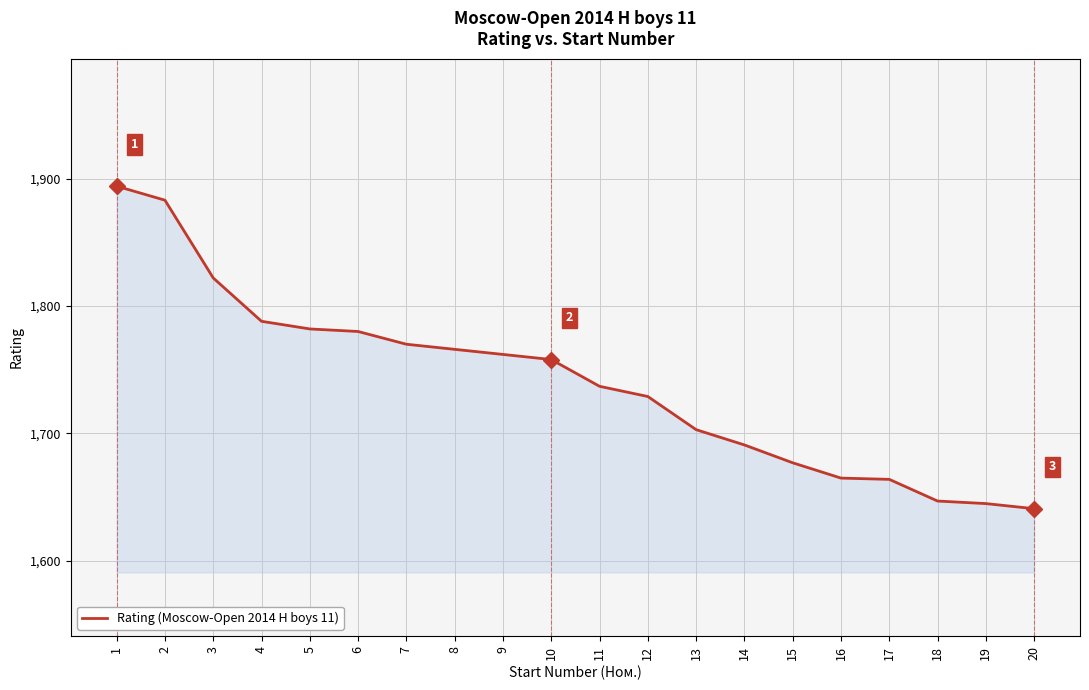

What is the change in value from 15 to 16?

-12